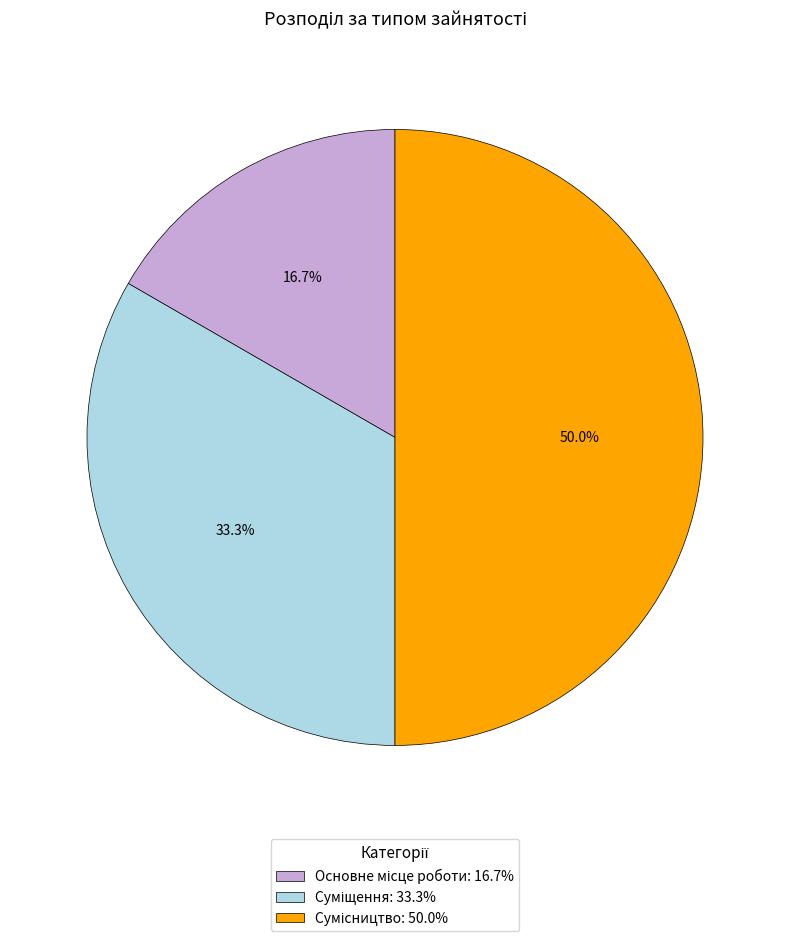

Count the number of slices in the pie.

3